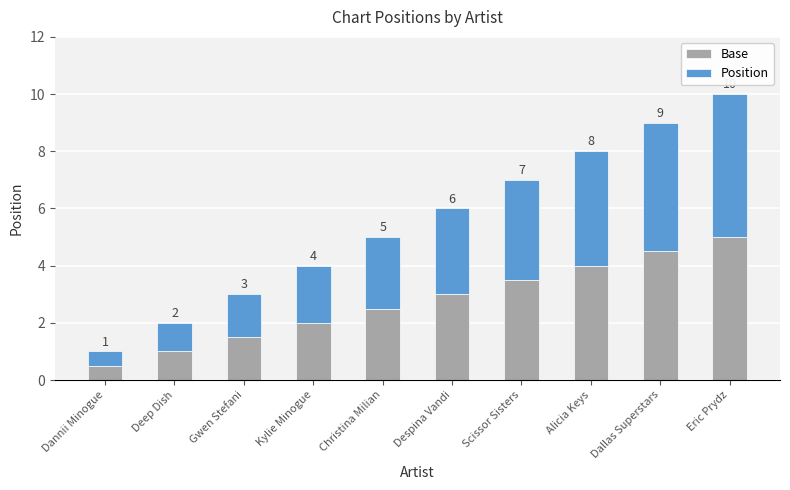

At which label does Base reach its peak?

Eric Prydz